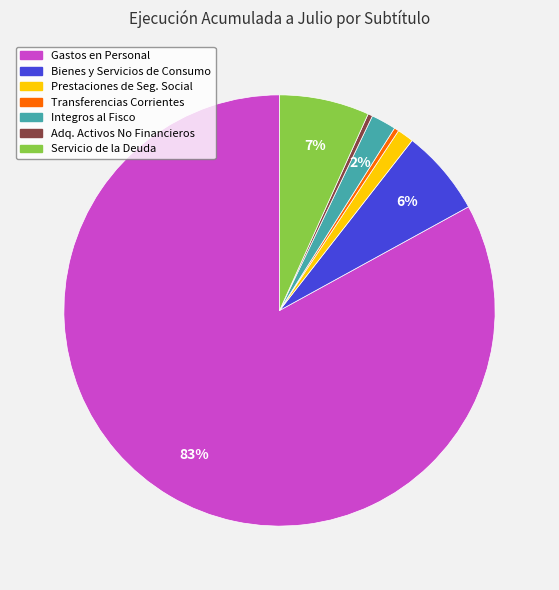

Is the sum of Integros al Fisco and Gastos en Personal greater than half?

Yes